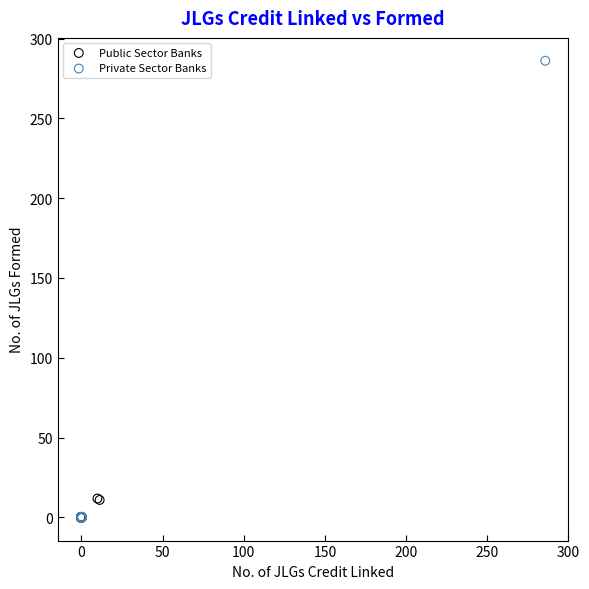

Which series contains the highest Y value?

Private Sector Banks